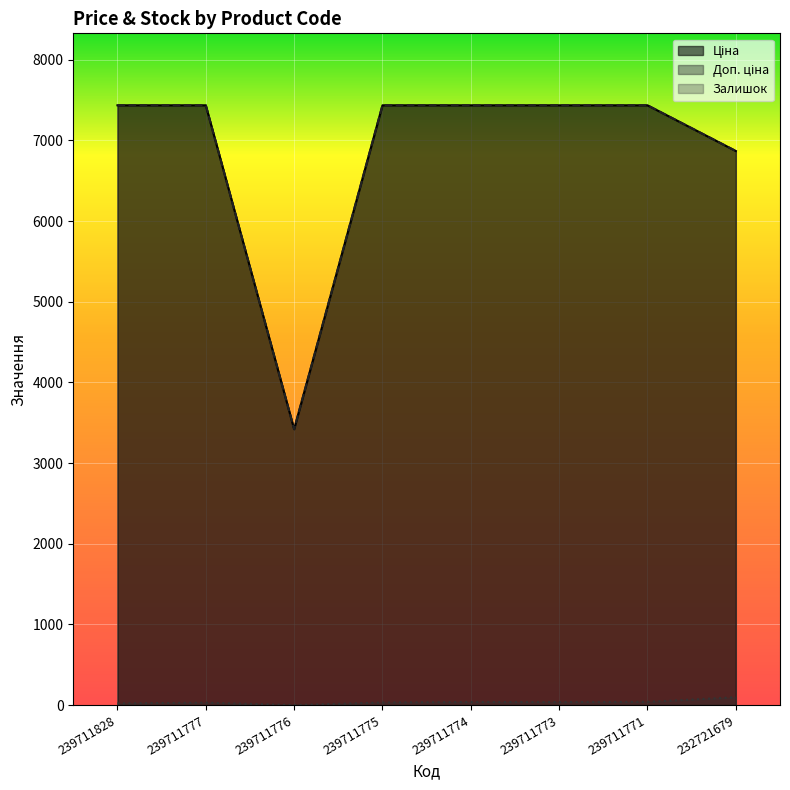

At which label does Залишок reach its minimum?

239711776